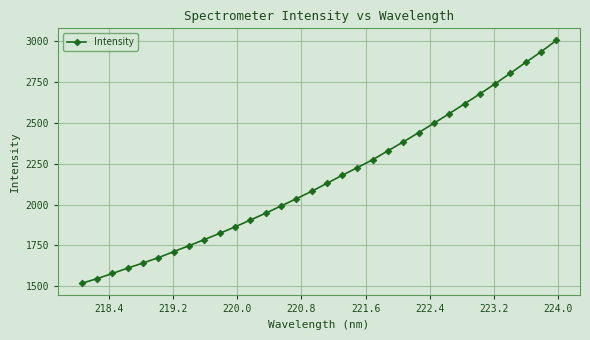

What is the value of the 11th point from the left?

1863.3